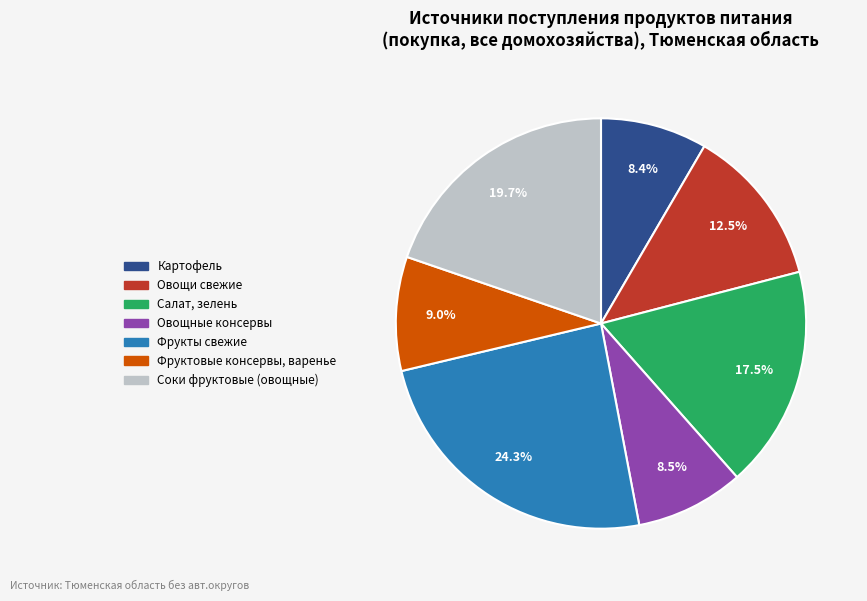

What percentage is the Картофель slice, to the nearest percent?

8%